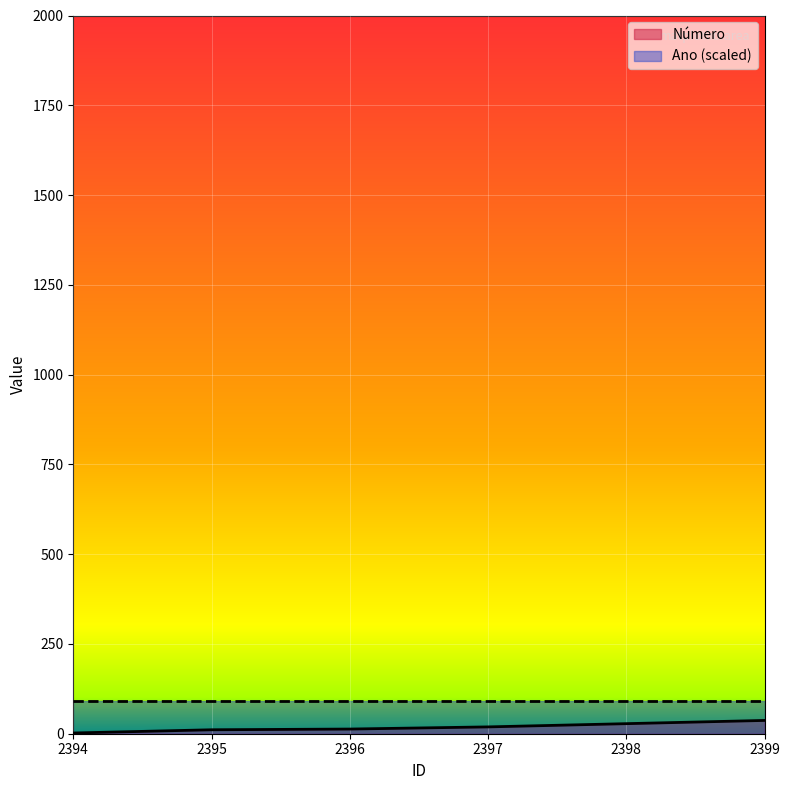

Reading left to right, extract all data points from this chart.

2	11	13	19	28	37